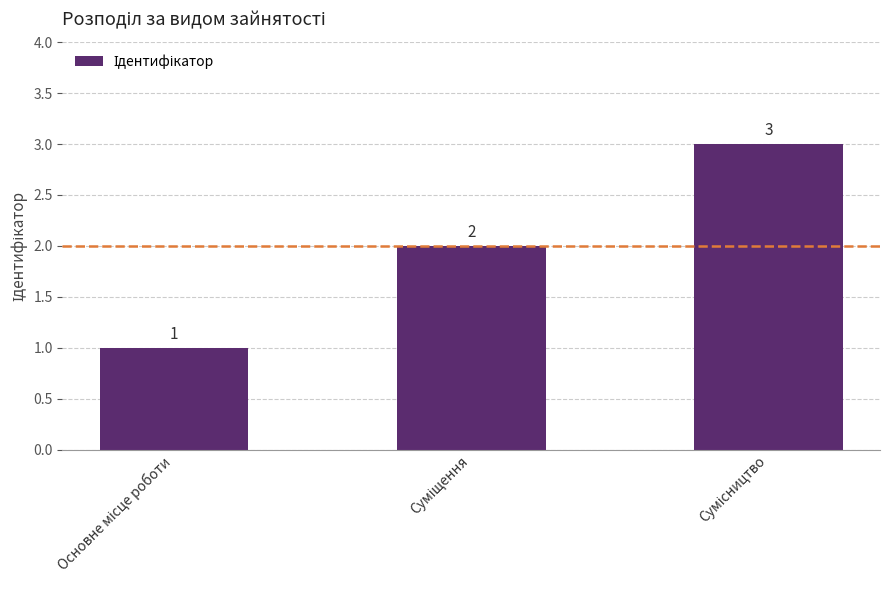

Count the values in the range 1 to 3.

3